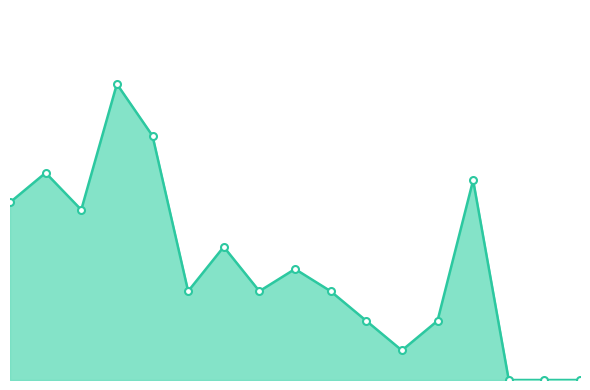

Does the chart have visible grid lines?

No